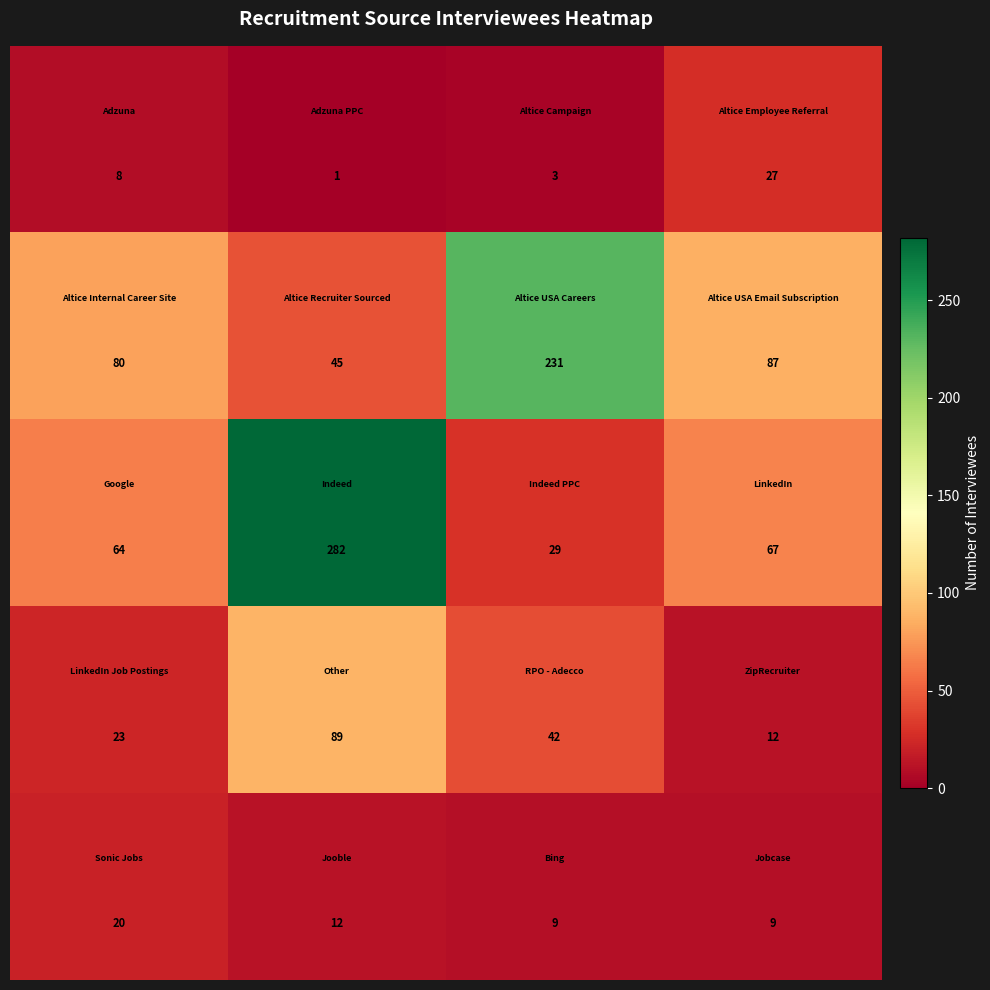

What is the greatest value displayed?

282